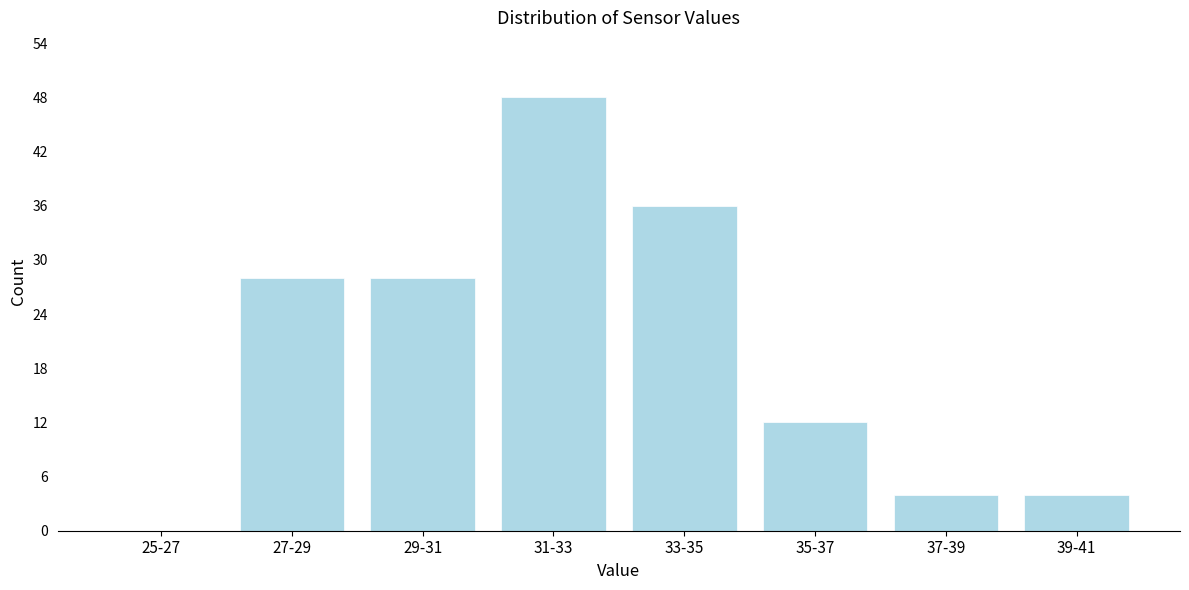

Reading left to right, transcribe all the data shown in this chart.

25-27=0	27-29=28	29-31=28	31-33=48	33-35=36	35-37=12	37-39=4	39-41=4